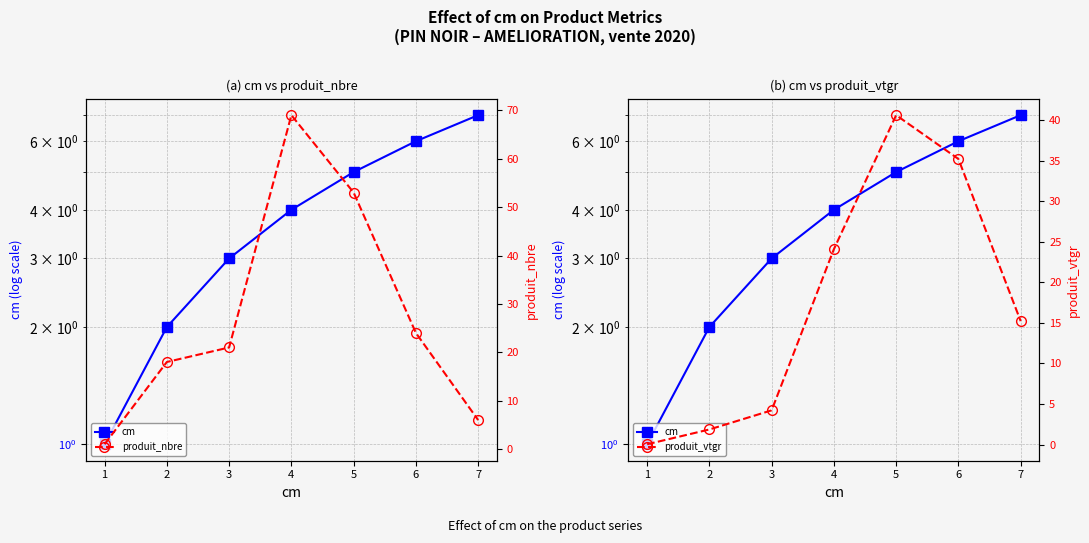

What is the difference between the maximum and minimum values in the produit_vtgr series?

40.6